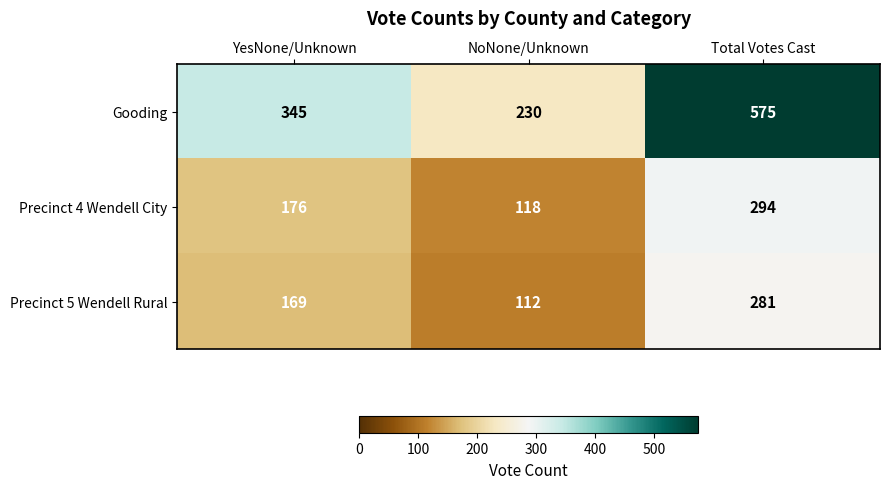

What is the smallest value displayed?

112